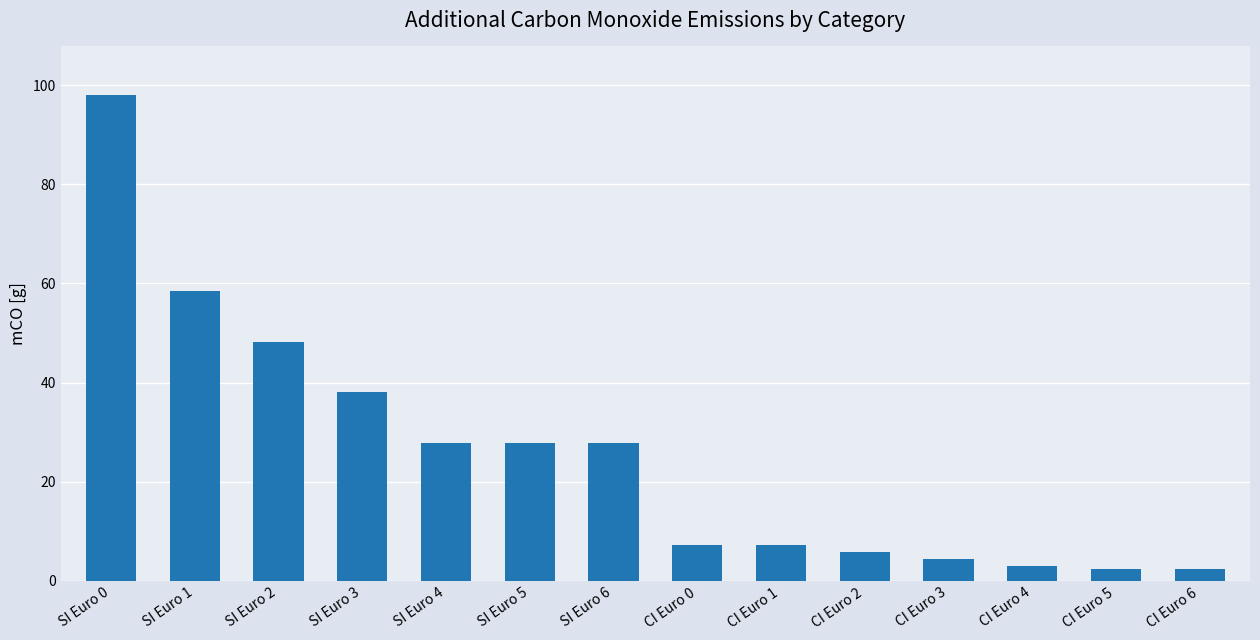

Reading left to right, what are all the values shown in this chart?

98.0	58.4	48.3	38.1	27.9	27.9	27.9	7.3	7.3	5.9	4.4	3.0	2.5	2.5